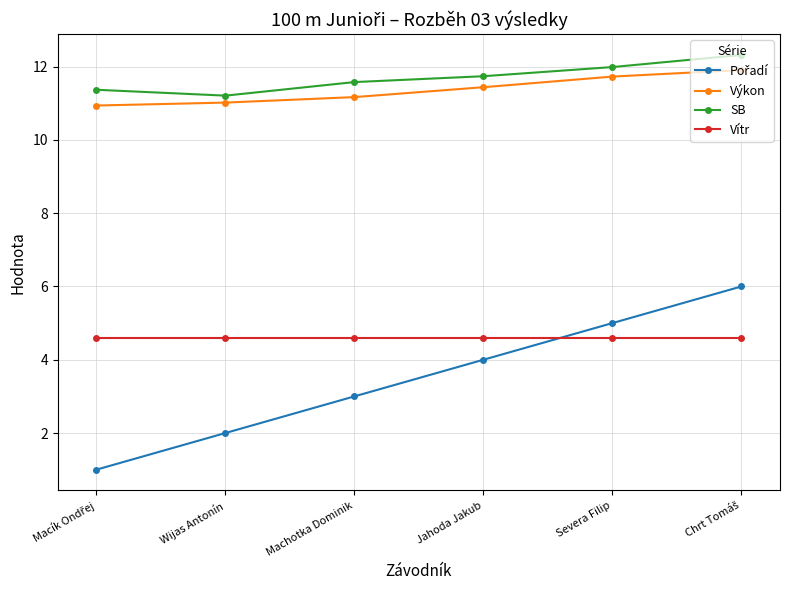

What is the approximate value of Výkon at Wijas Antonín?

11.0